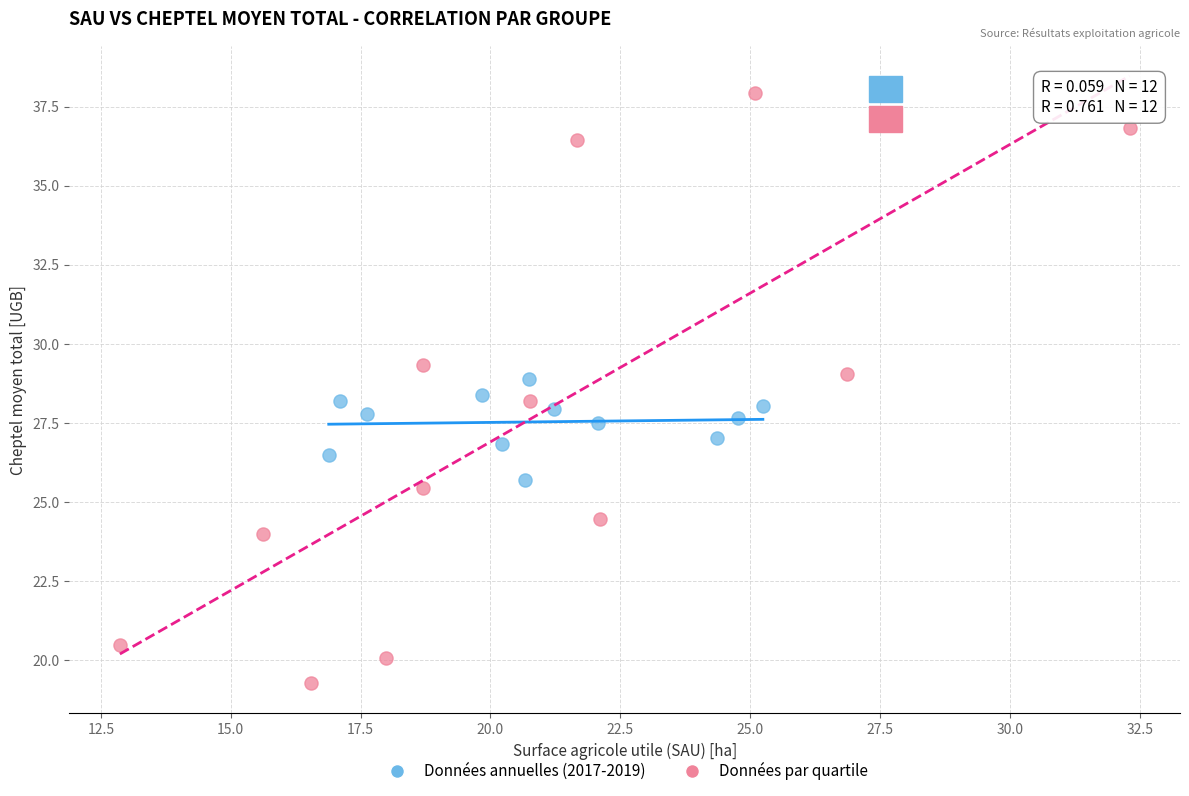

Which series has the largest Y range (max minus min)?

Données par quartile